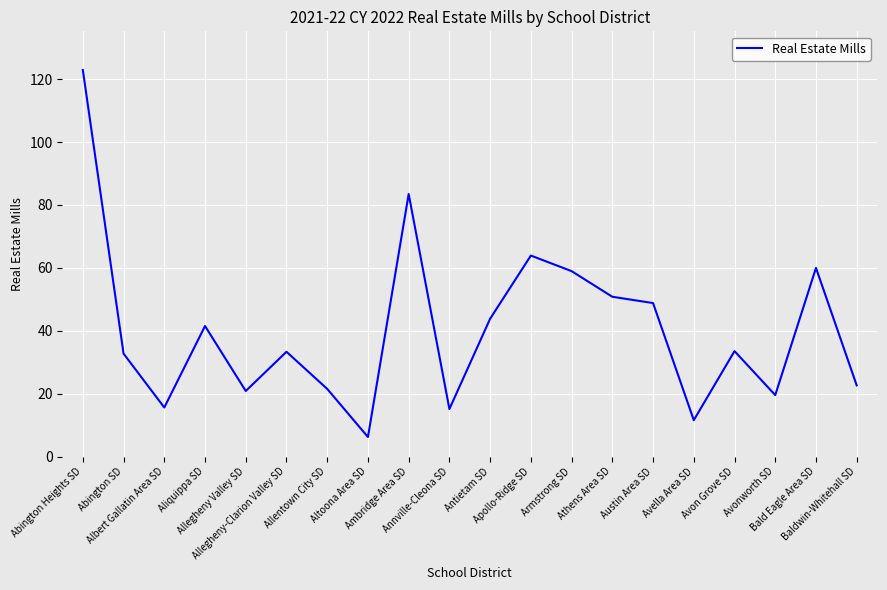

What is the difference between the maximum and minimum values?

116.7